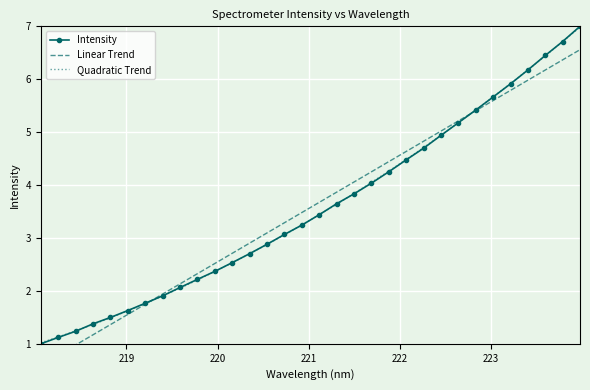

How many data points does each series have?

32